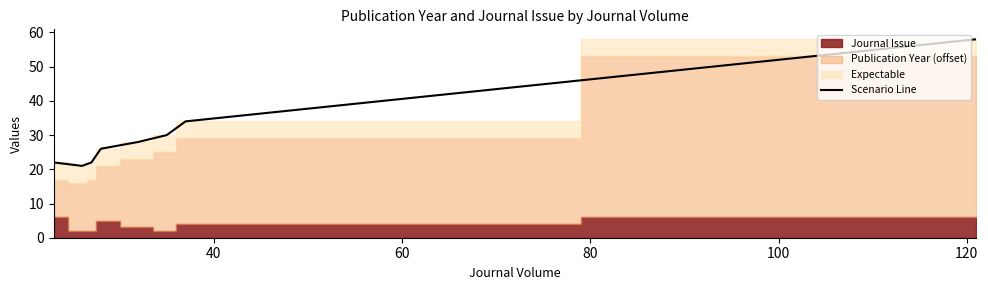

How many data points are above 28?

3